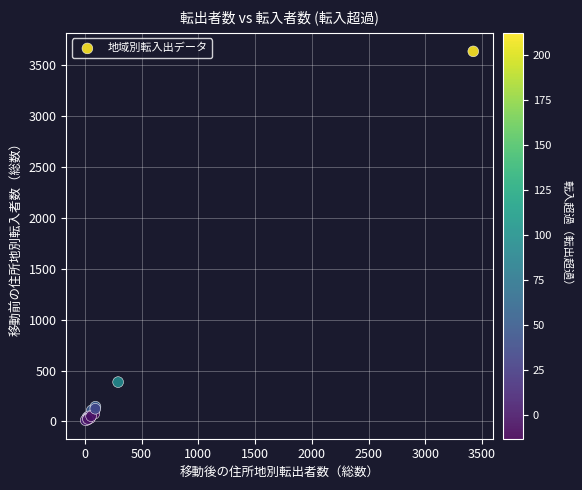

What Y value in the scatter plot is closest to 1823?

387